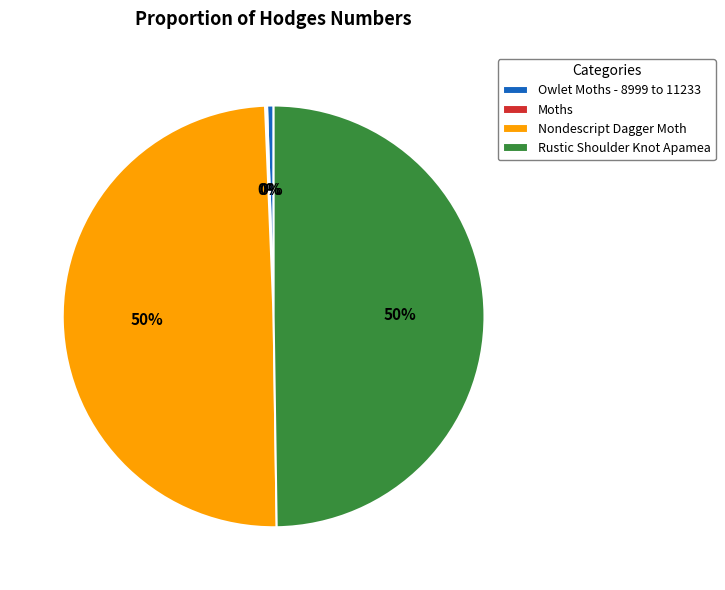

Is the sum of Rustic Shoulder Knot Apamea and Nondescript Dagger Moth greater than half?

Yes